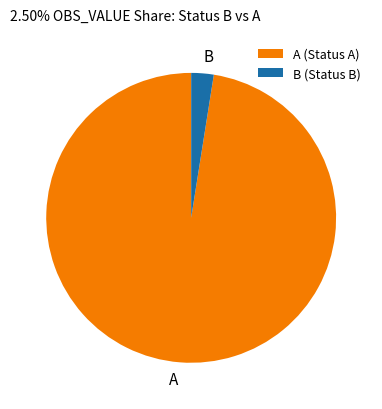

Is A the majority of the pie?

Yes